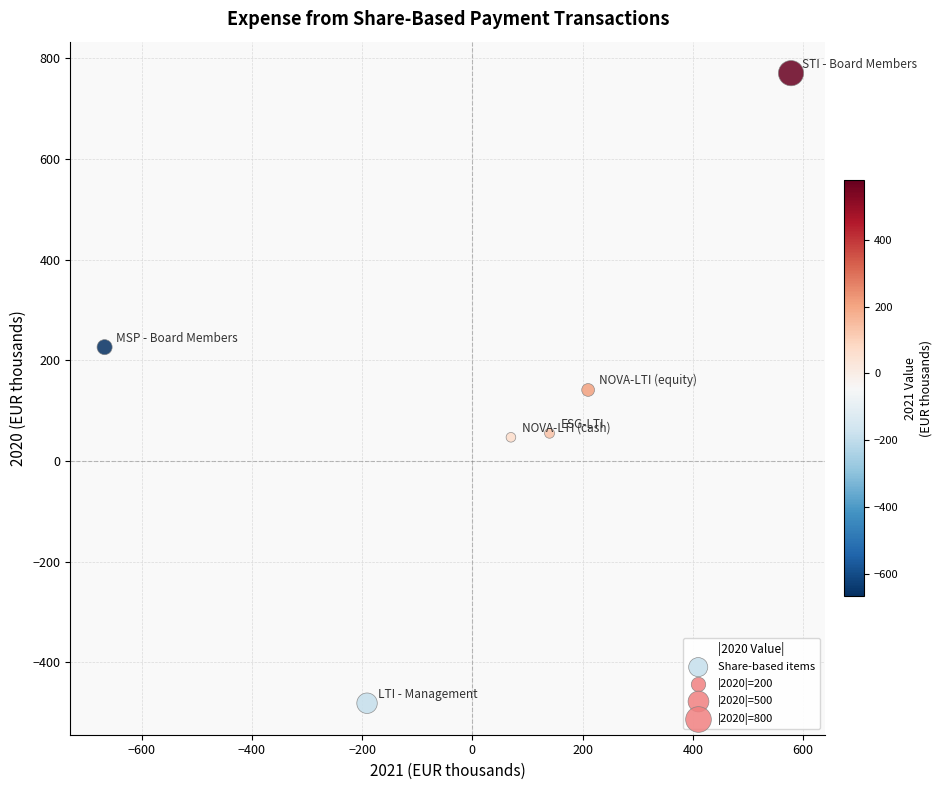

What is the range of Y values (max minus min)?

1251